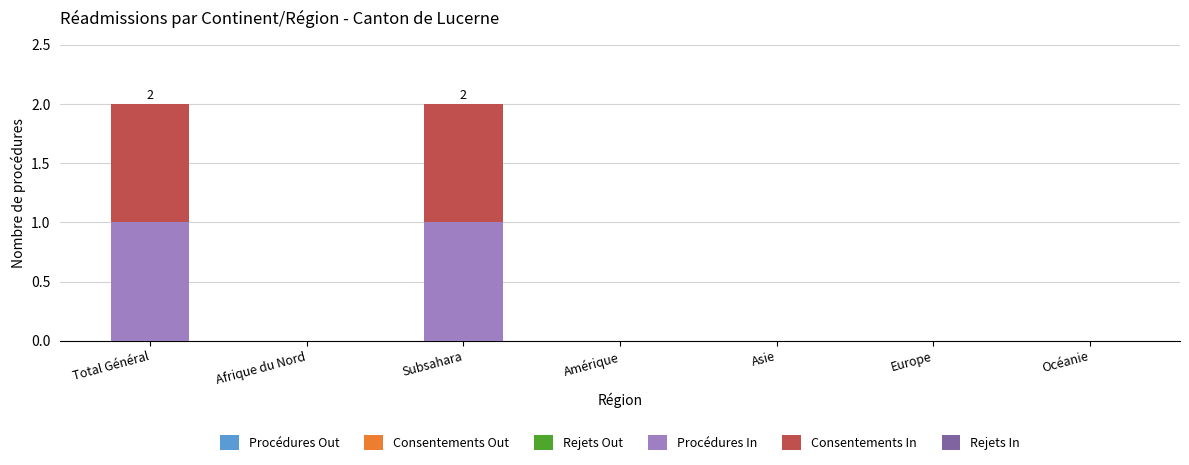

Is it true that Procédures In equals 2 at Total Général?

False